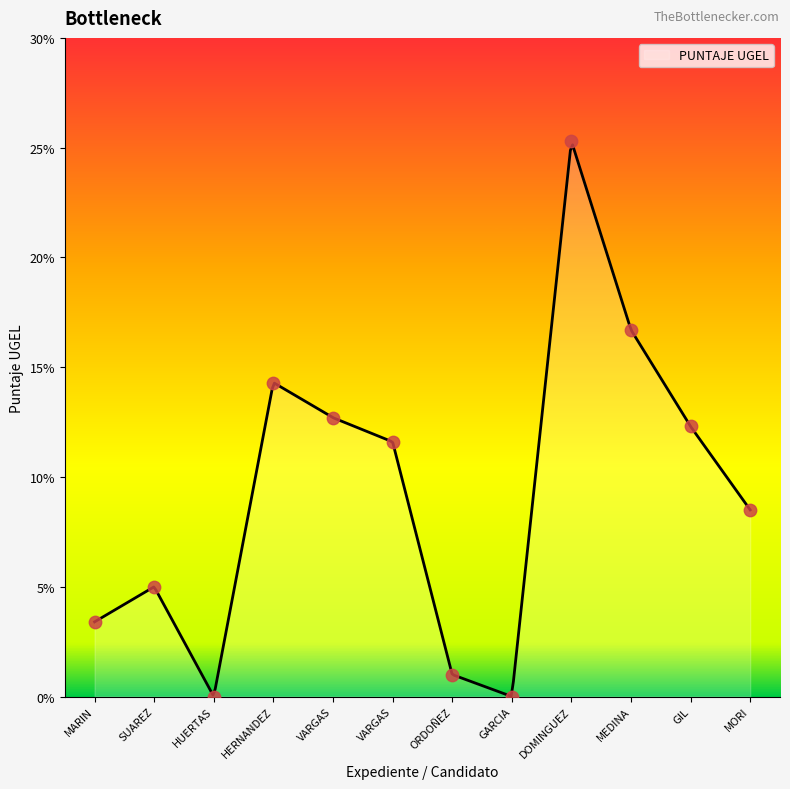

Between MORI and MEDINA, which is larger?

MEDINA